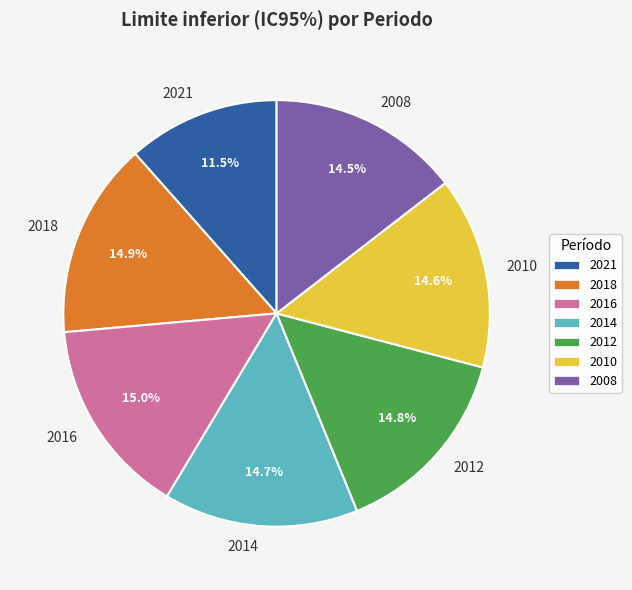

Combined, what portion of the pie is 2021 and 2010?

26.1%